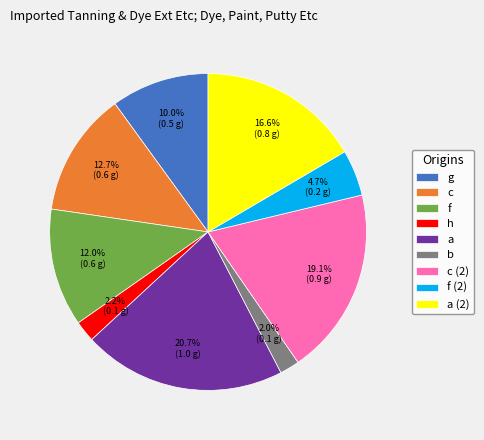

Is it true that g is 27% of the pie?

False